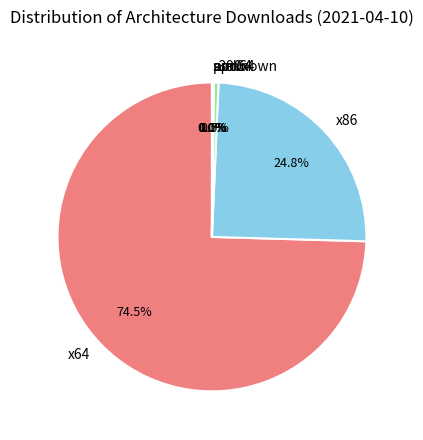

What percentage is NOT represented by x86?

75.2%